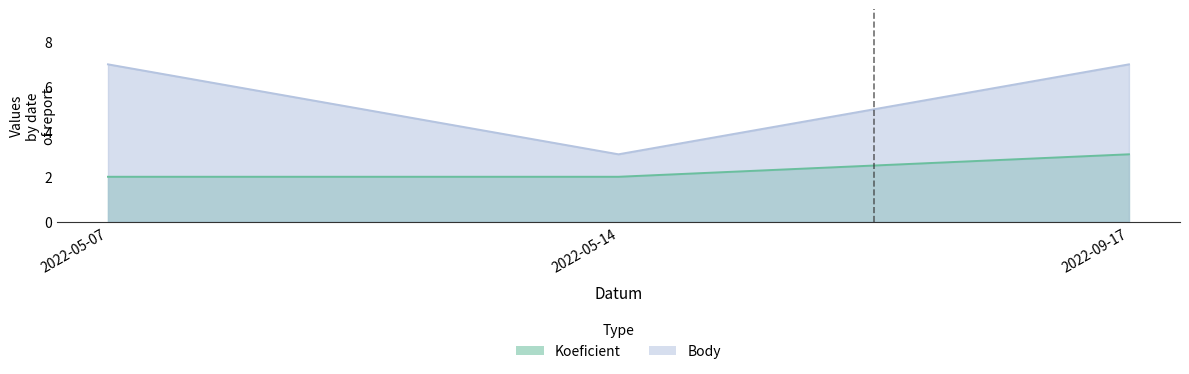

At which category is the sum across all series the highest?

2022-09-17